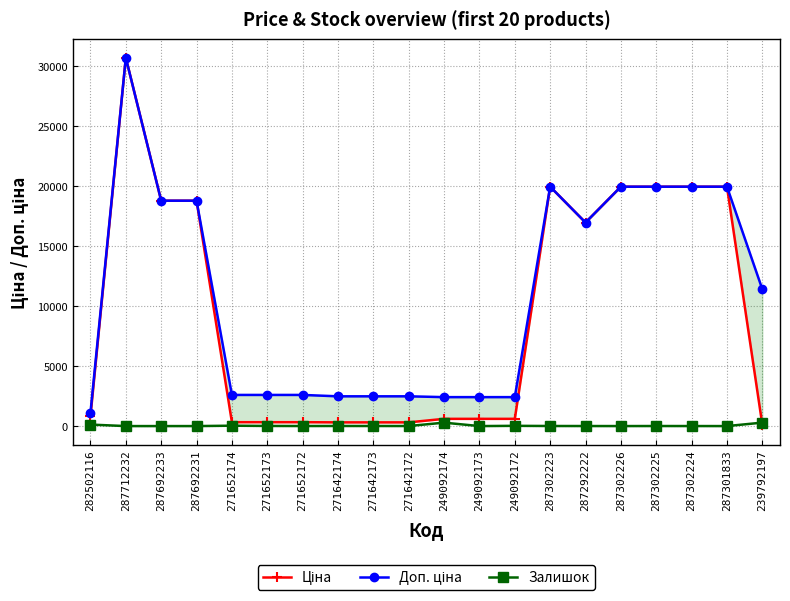

At which label does Залишок first exceed 5?

282502116